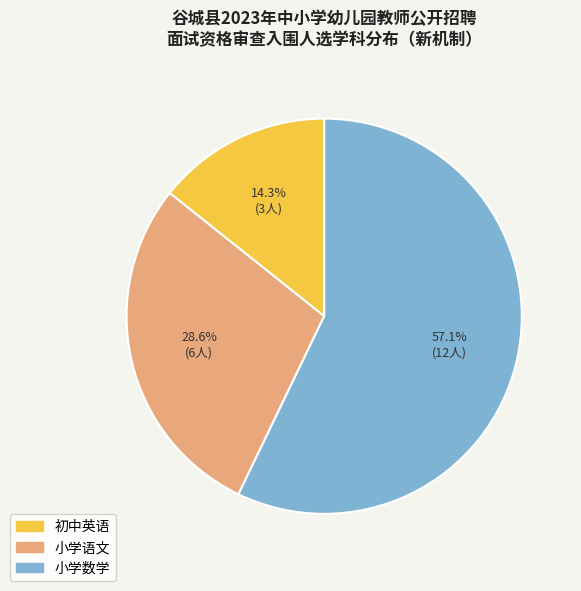

Which category has the biggest portion of the pie?

小学数学